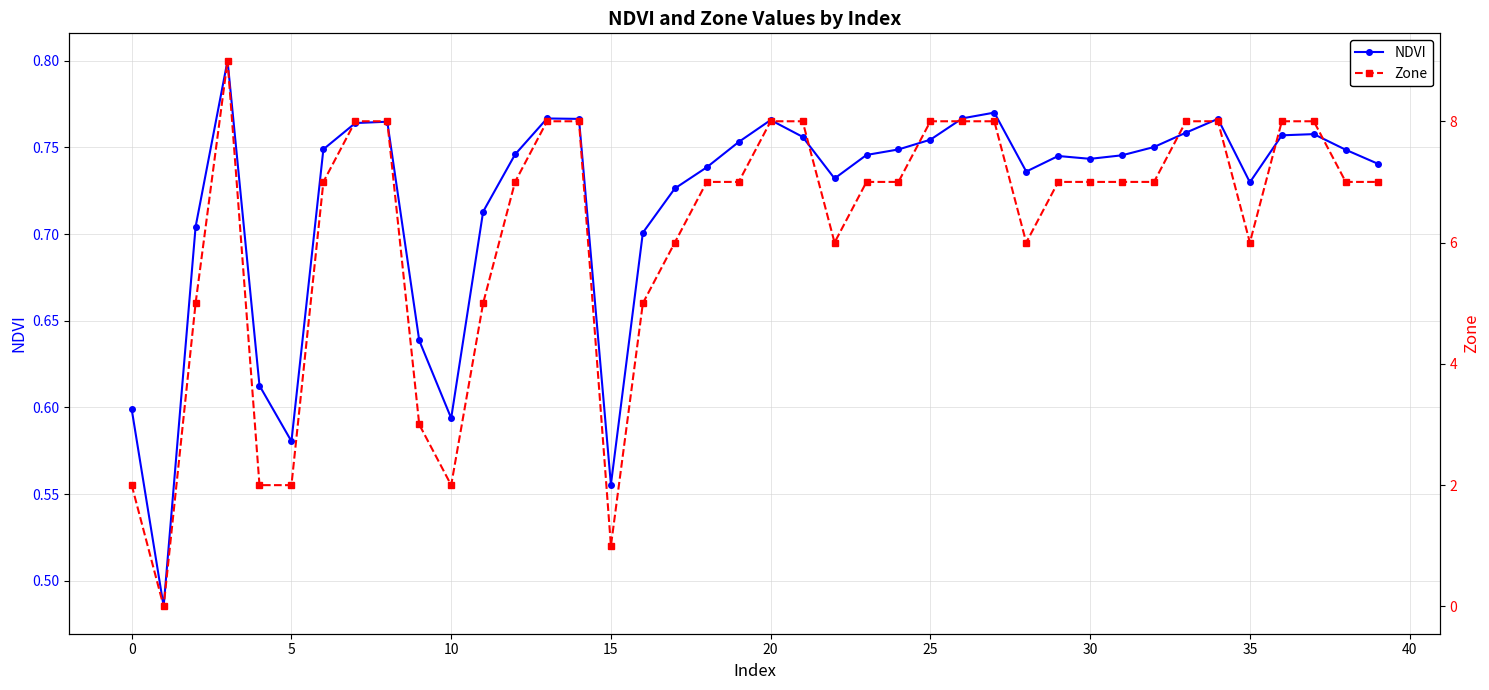

What is the label of the 33rd point from the left?

32